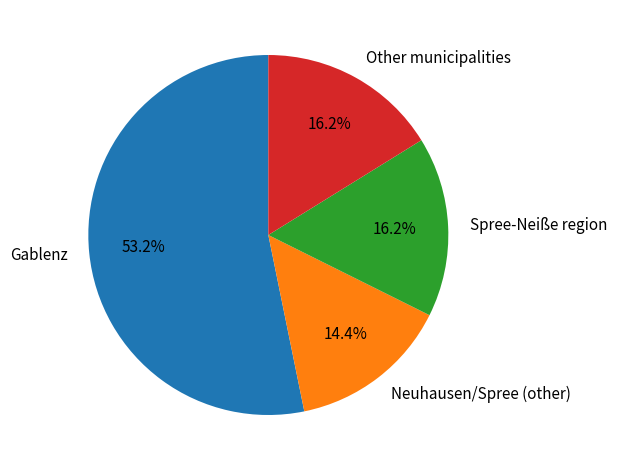

Which category has the smallest portion of the pie?

Neuhausen/Spree (other)